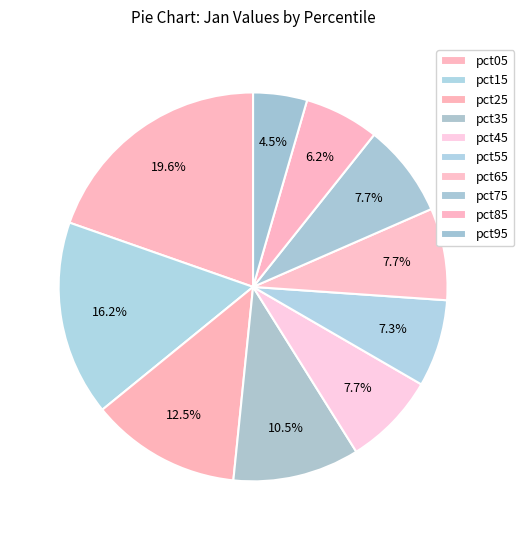

How many slices are in this pie chart?

10